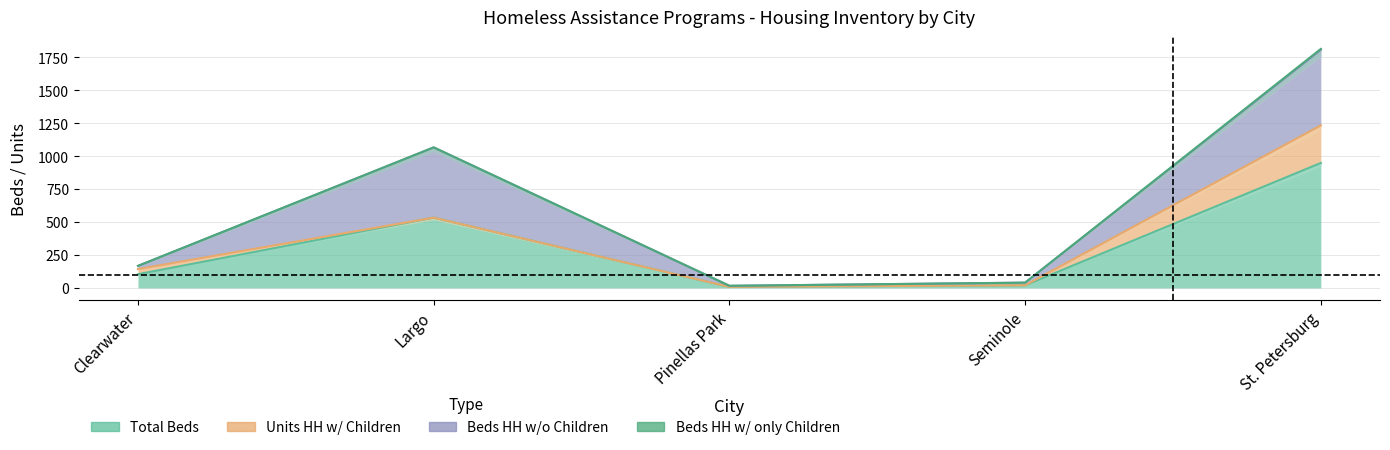

True or false: Total Beds and Units HH w/ Children cross at least once.

False